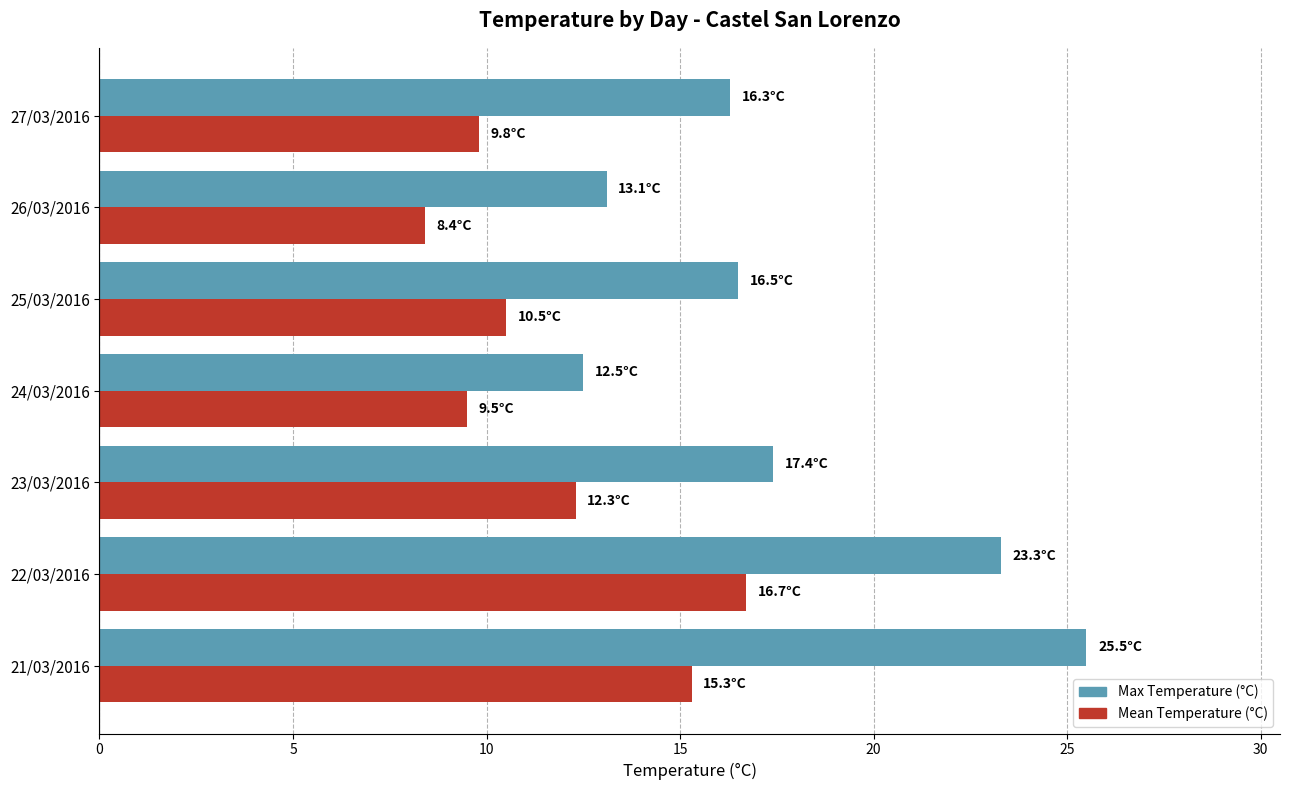

List the series in order of their overall mean, lowest first.

Mean Temperature (°C), Max Temperature (°C)